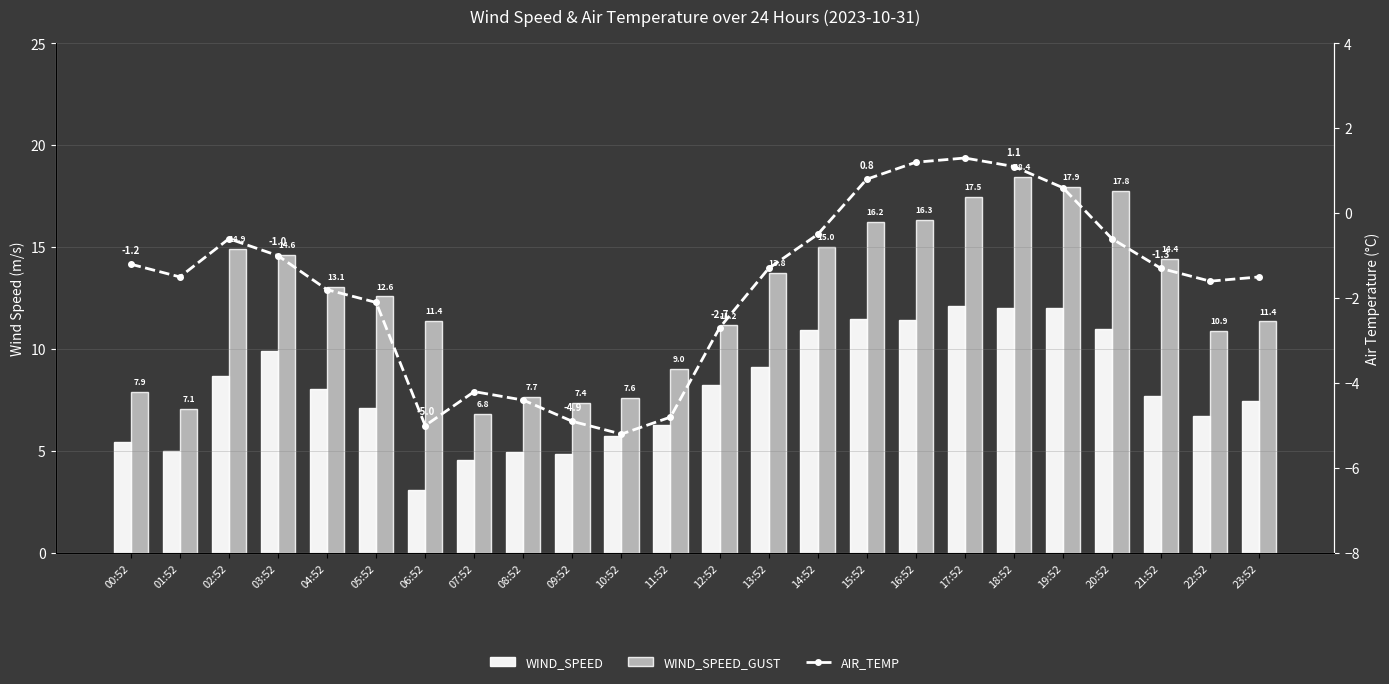

What position from the left is 18:52?

19